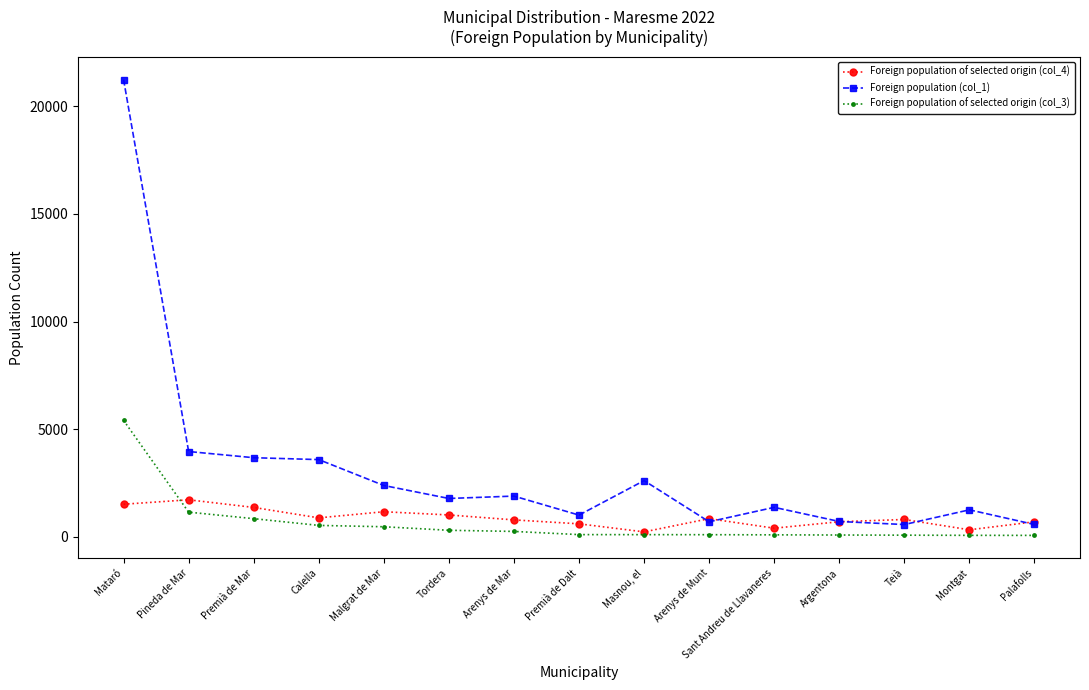

How many data points in Foreign population of selected origin (col_4) are less than 806?

7